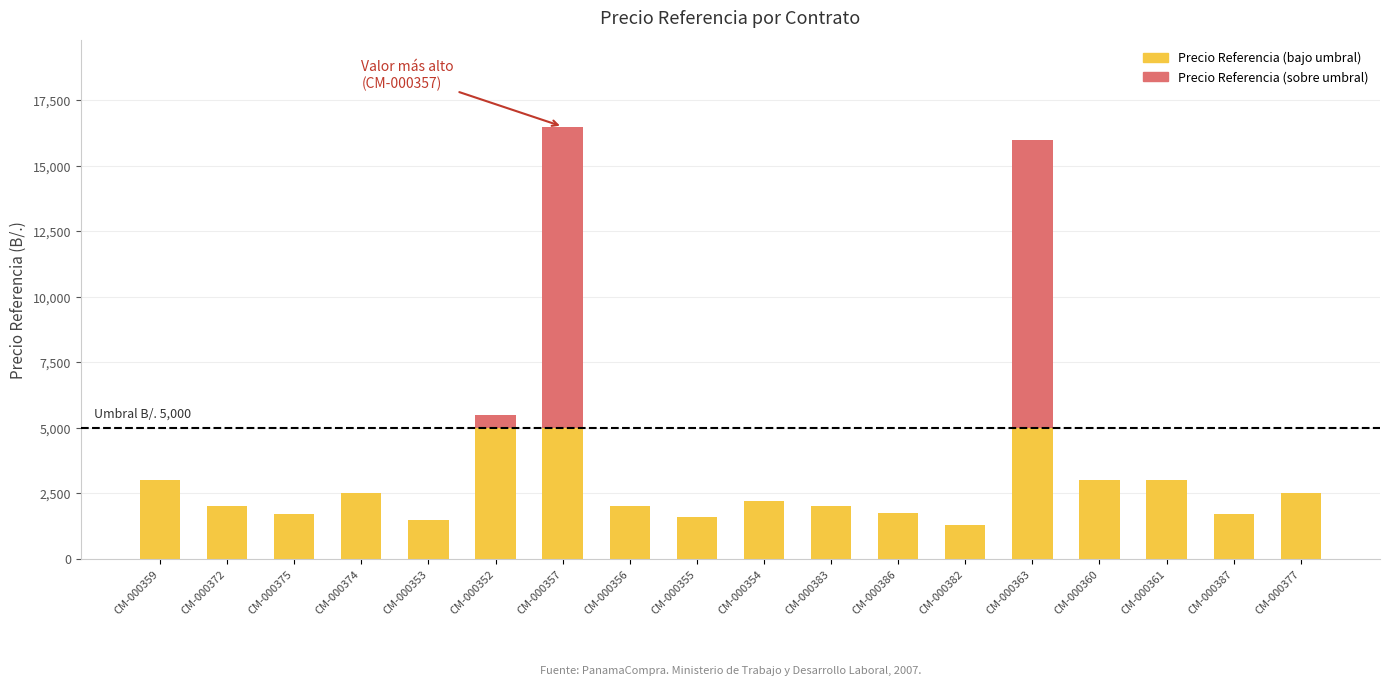

What is the total value across all series at CM-000355?

1600